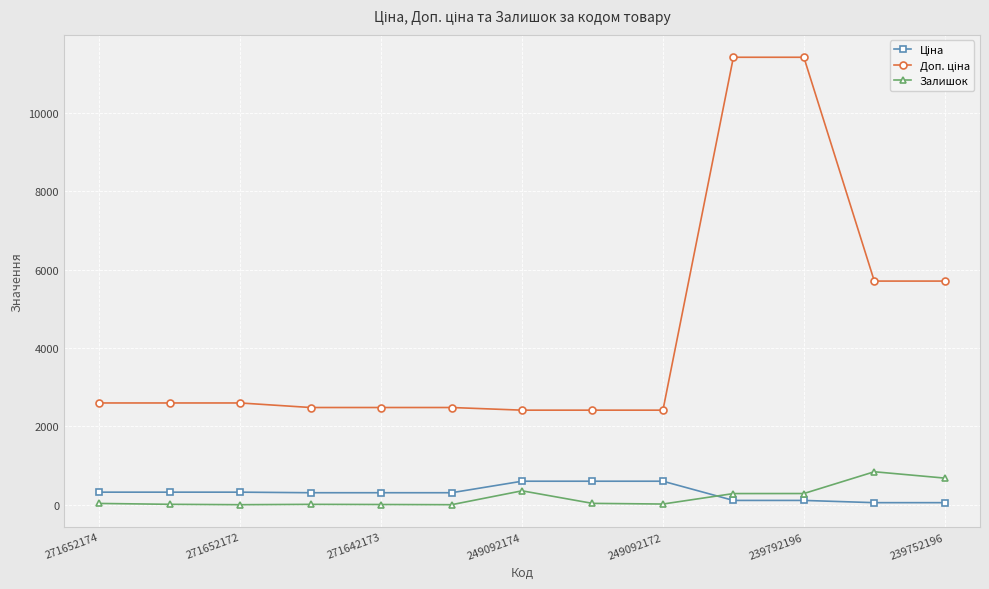

What is the greatest value displayed?

11410.0